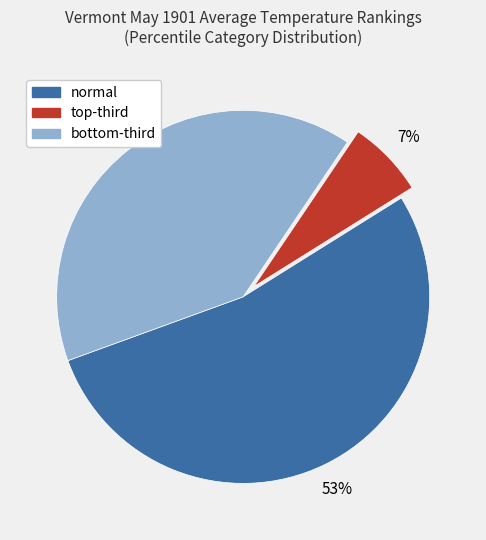

What is the smallest slice in the pie chart?

top-third